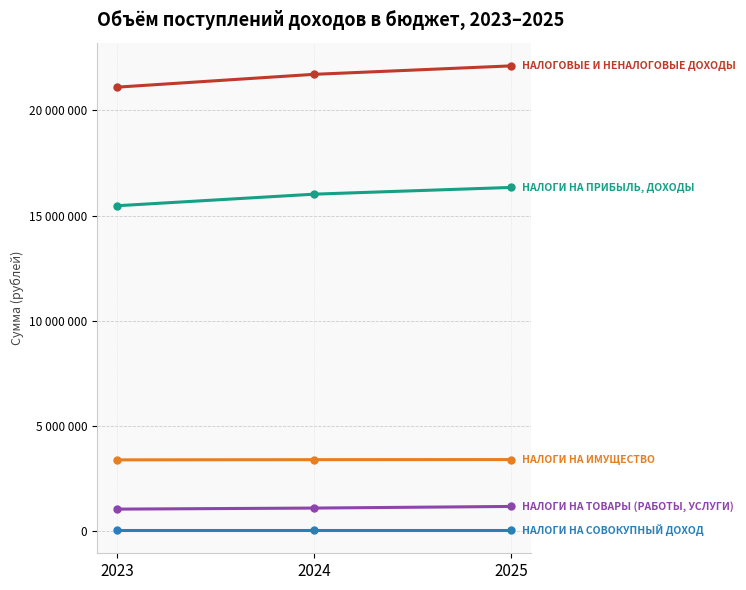

Reading left to right, transcribe all the data shown in this chart.

НАЛОГОВЫЕ И НЕНАЛОГОВЫЕ ДОХОДЫ: 21100710	21710050	22111900
НАЛОГИ НА ПРИБЫЛЬ, ДОХОДЫ: 15469000	16019000	16339000
НАЛОГИ НА ТОВАРЫ (РАБОТЫ, УСЛУГИ): 1061710	1112050	1188900
НАЛОГИ НА ИМУЩЕСТВО: 3401000	3410000	3415000
НАЛОГИ НА СОВОКУПНЫЙ ДОХОД: 67000	67000	67000